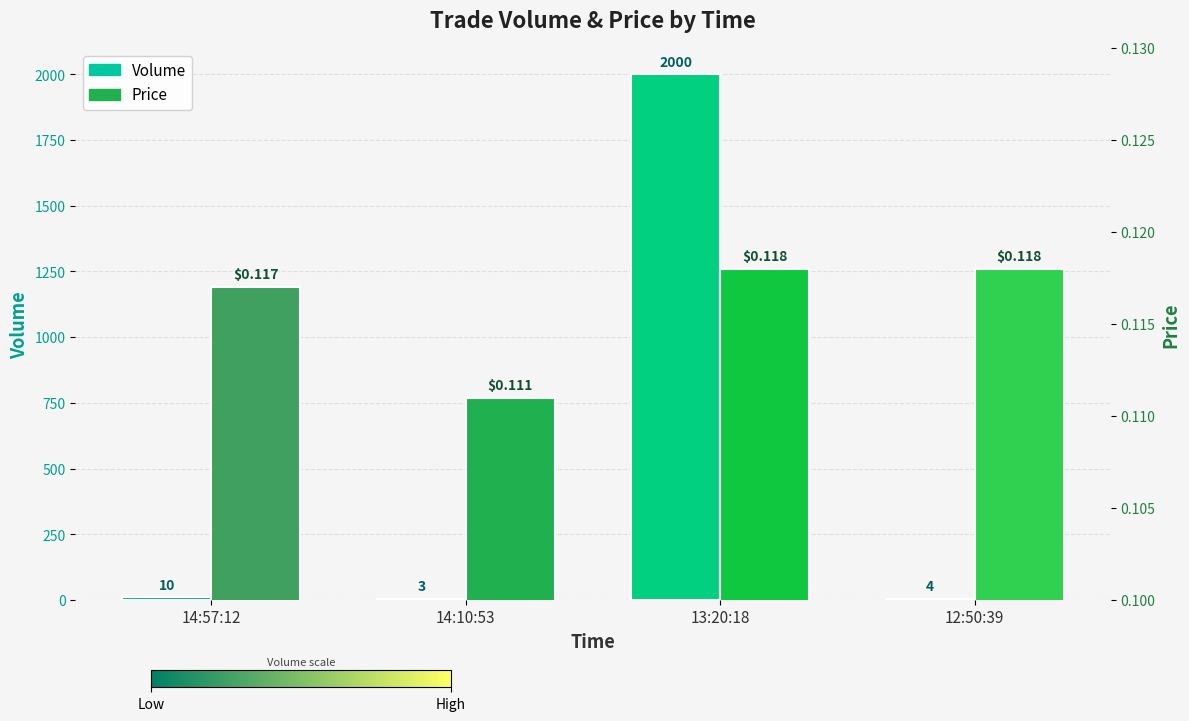

At how many categories does at least one series exceed 684?

1